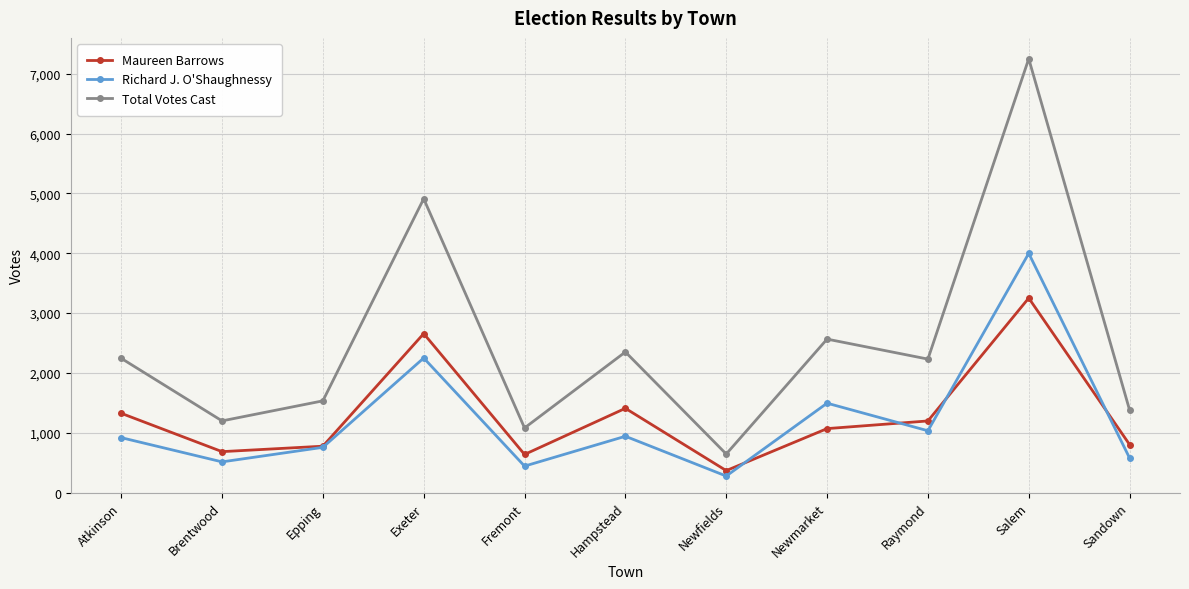

True or false: Richard J. O'Shaughnessy and Total Votes Cast intersect in this chart.

False